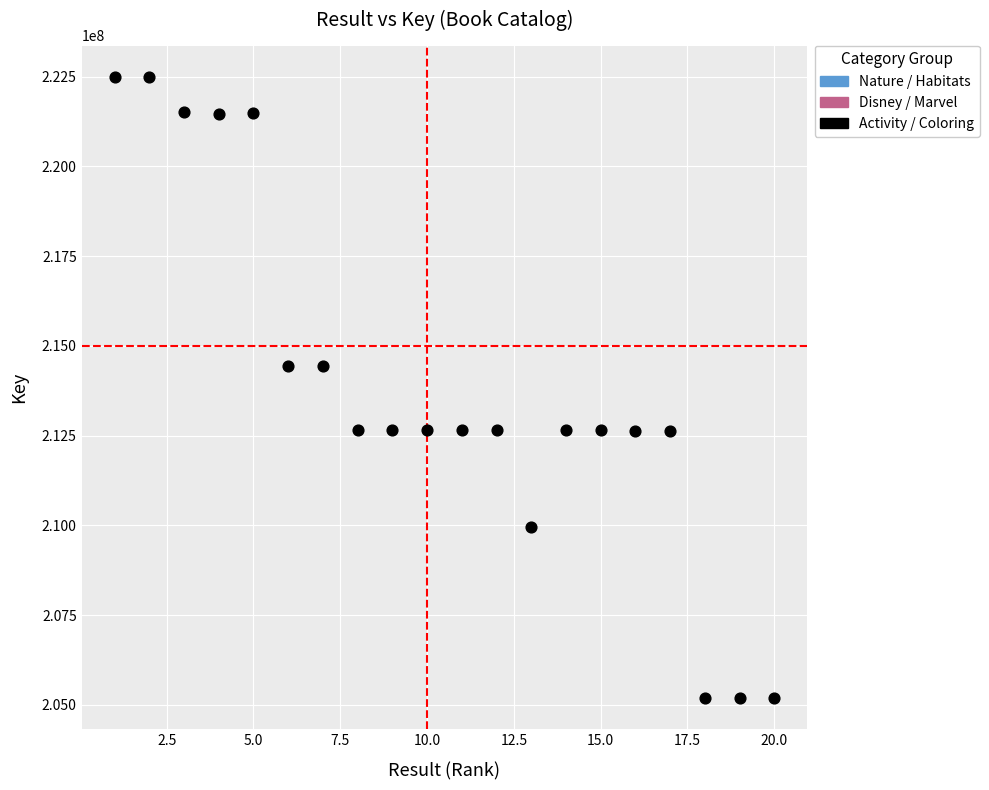

What is the range of Y values (max minus min)?

17307237